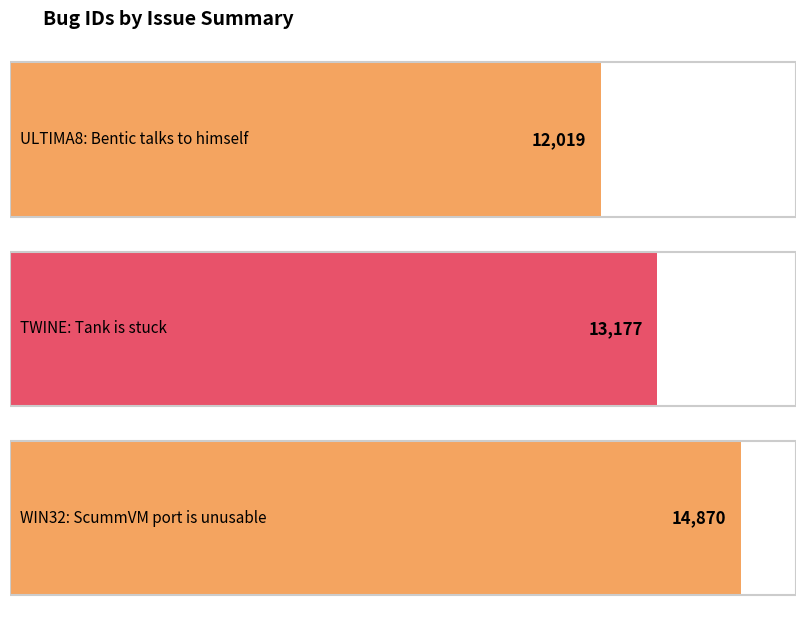

What is the ratio of the value at WIN32: ScummVM port is unusable to the value at TWINE: Tank is stuck?

1.1